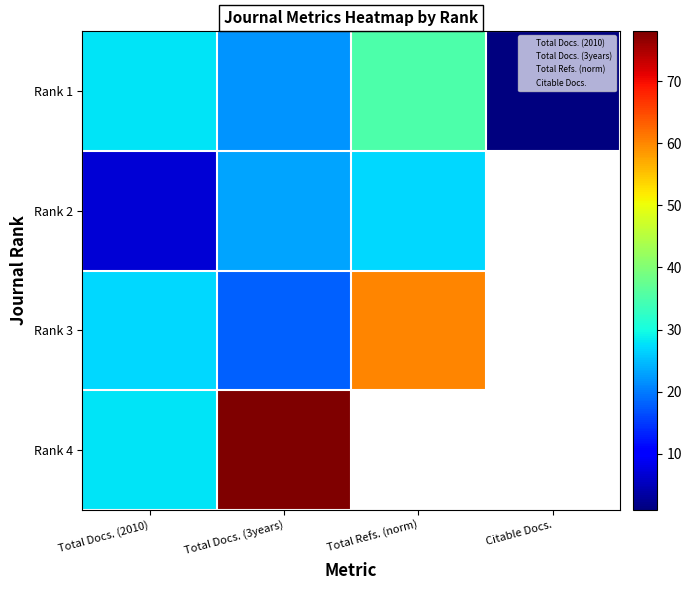

Which category has the highest value in the Rank 4 series?

Total Docs. (3years)